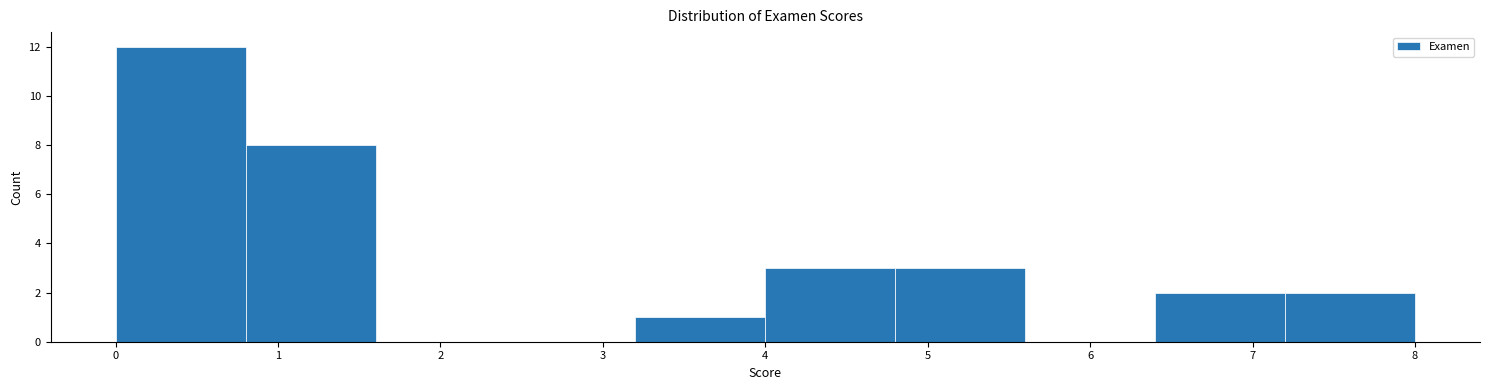

Reading left to right, transcribe this chart: for each bar, give the range it covers on the x-axis and its height. The values are not printed on the chart, so give them approximately, as read against the axis.

0.0 to 0.8: 12
0.8 to 1.6: 8
1.6 to 2.4: 0
2.4 to 3.2: 0
3.2 to 4.0: 1
4.0 to 4.8: 3
4.8 to 5.6: 3
5.6 to 6.4: 0
6.4 to 7.2: 2
7.2 to 8.0: 2